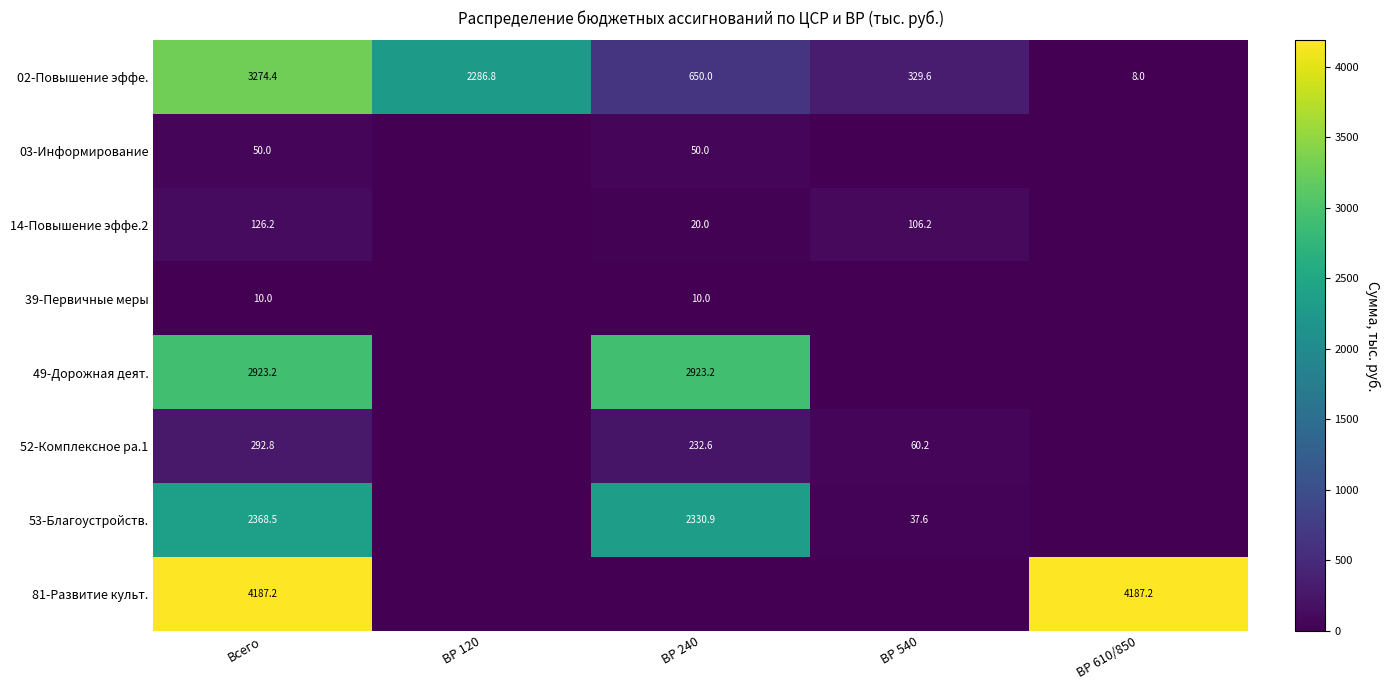

What is the minimum value for 02-Повышение эффе.?

8.0